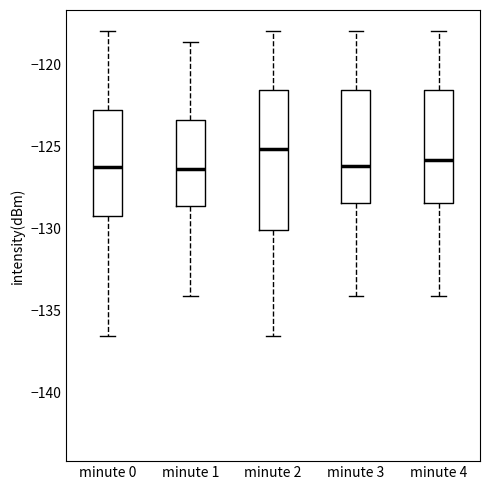

Reading left to right, transcribe this box plot: for each box, give where its median line is, the range the box spans, and where its two whiskers end, as read against the y-axis. The values are not printed on the chart, so give them approximately, as read against the axis.

minute 0: median -126.0, box -129.5 to -123.0, whiskers -136.5 to -118.0
minute 1: median -126.5, box -128.5 to -123.5, whiskers -134.0 to -118.5
minute 2: median -125.0, box -130.0 to -121.5, whiskers -136.5 to -118.0
minute 3: median -126.0, box -128.5 to -121.5, whiskers -134.0 to -118.0
minute 4: median -126.0, box -128.5 to -121.5, whiskers -134.0 to -118.0